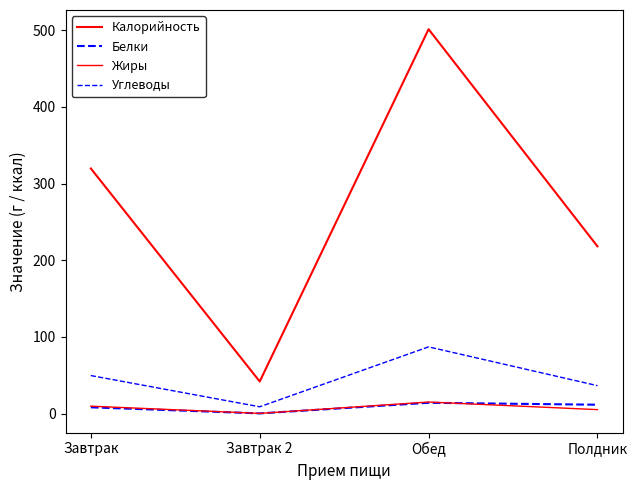

Reading left to right, list all the values displayed in this chart.

Калорийность: Завтрак=319.7	Завтрак 2=42.0	Обед=501.3	Полдник=218.2
Белки: Завтрак=8.3	Завтрак 2=0.4	Обед=14.2	Полдник=11.7
Жиры: Завтрак=9.8	Завтрак 2=0.4	Обед=15.2	Полдник=5.3
Углеводы: Завтрак=49.7	Завтрак 2=9.0	Обед=87.1	Полдник=36.5